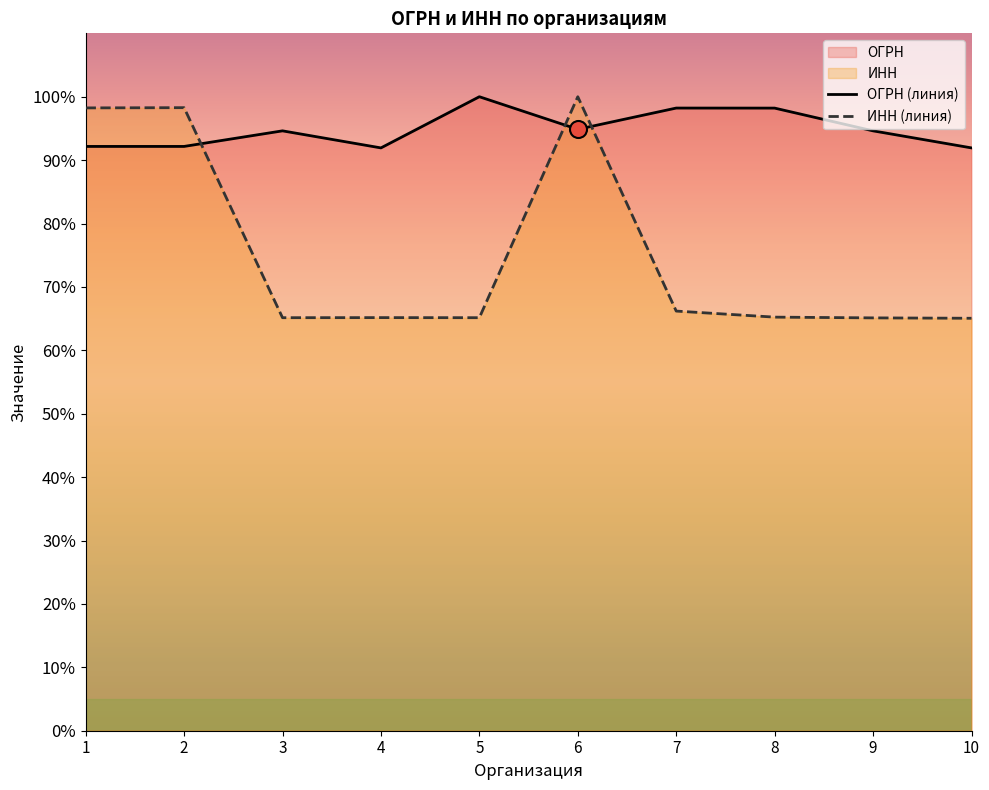

Which series reaches the maximum Y coordinate?

1027700050278